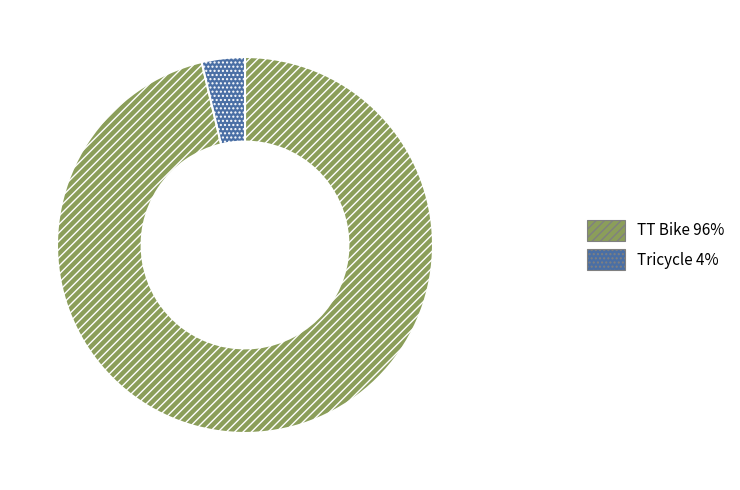

Which slice is the smallest?

Tricycle